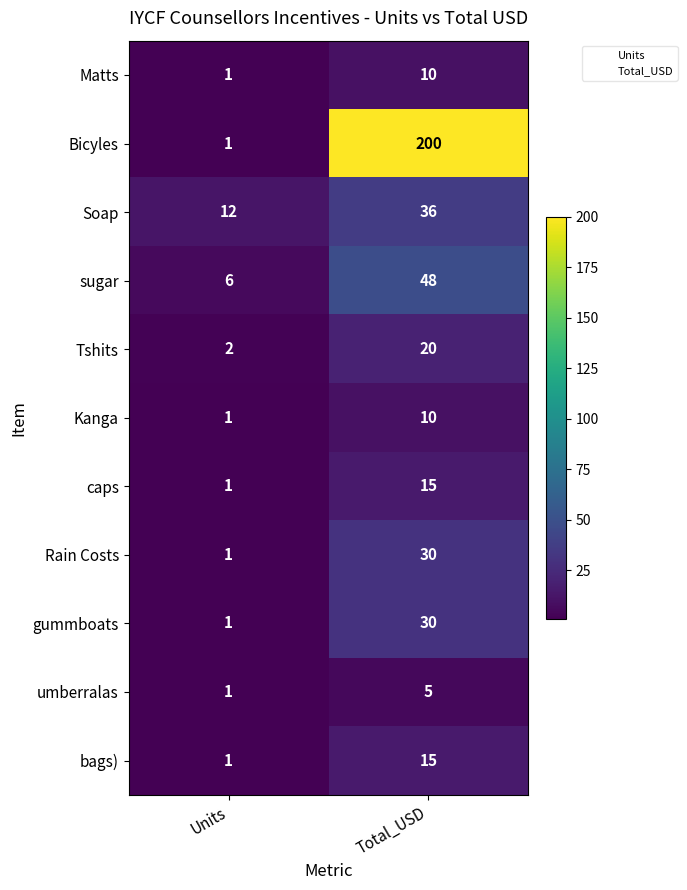

Count the number of data series in this chart.

11